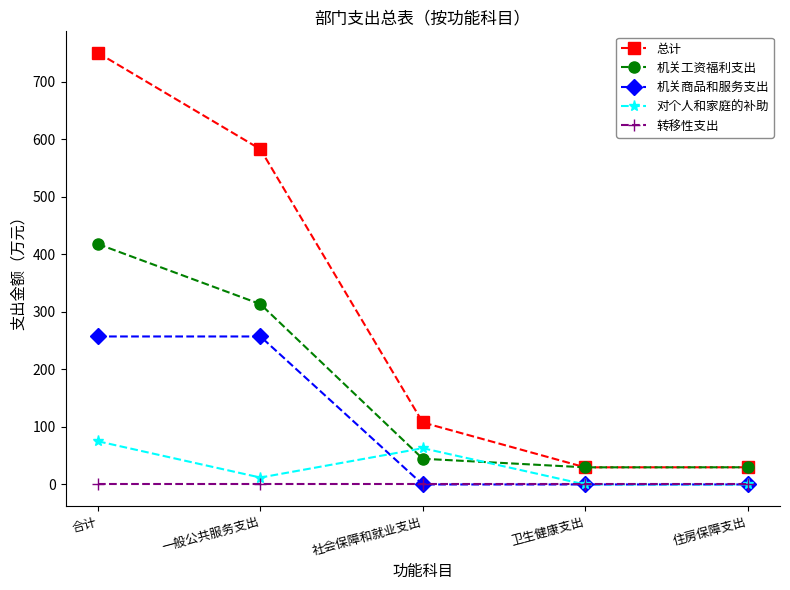

Which series has the largest total across all categories?

总计